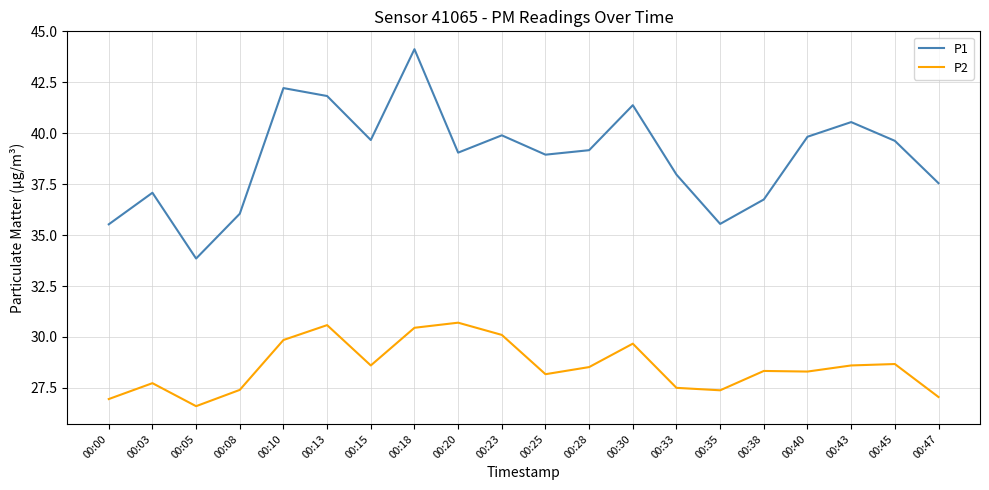

What are all the series names shown in the legend?

P1, P2